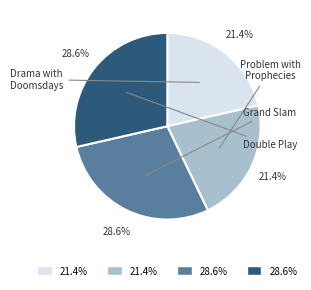

Is there a majority slice in this chart?

No